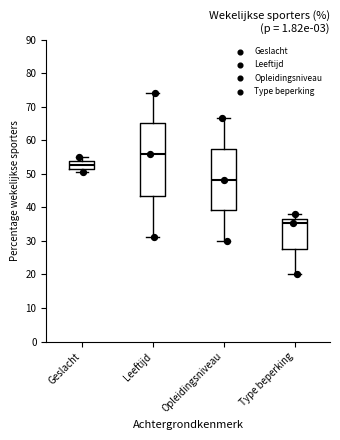

Comparing the boxes themselves (not the whiskers), which one is the tallest?

Leeftijd